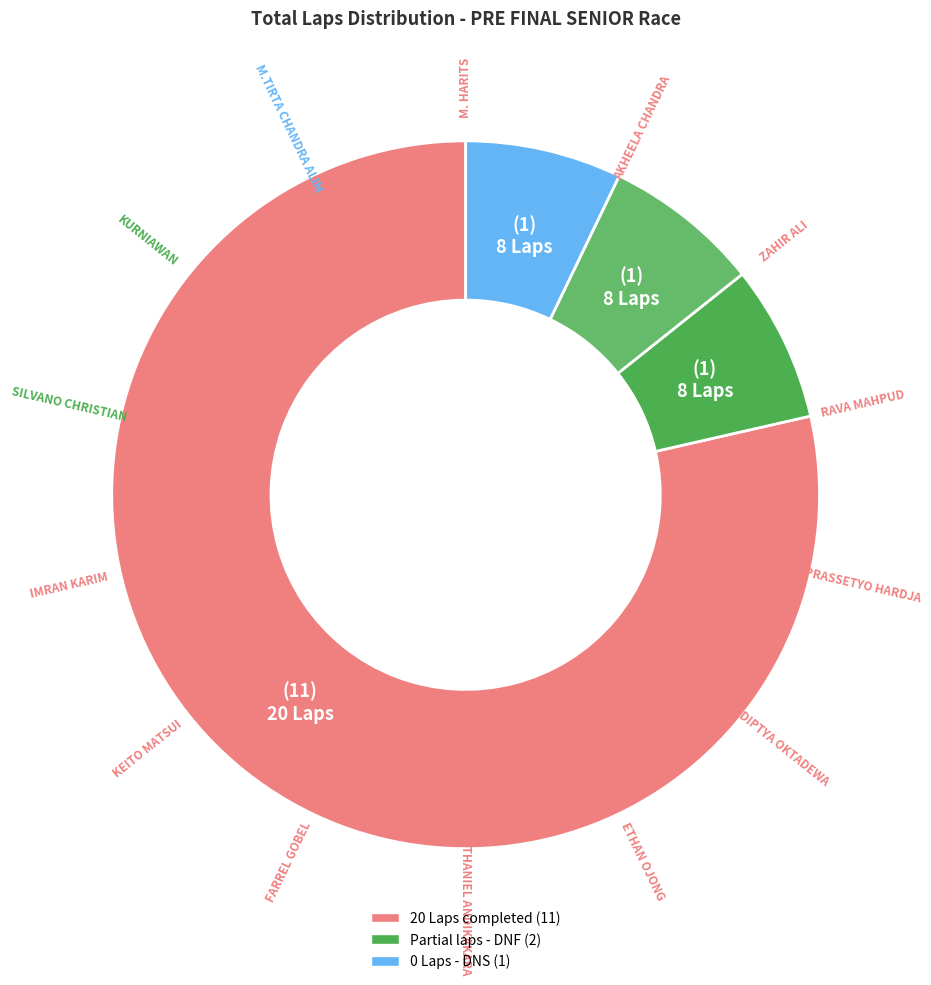

Which category has the smallest portion of the pie?

M.TIRTA CHANDRA ALIM